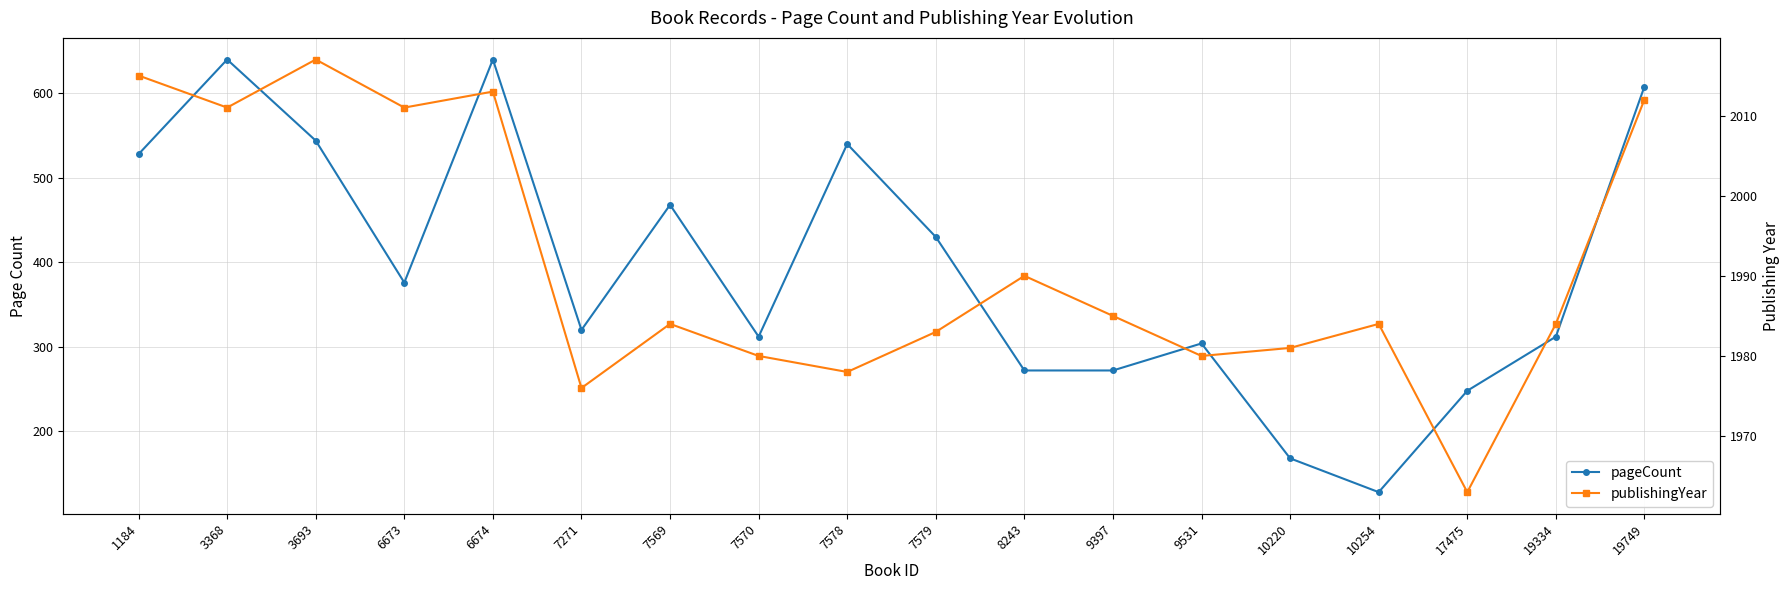

Is the value of pageCount at 7569 greater than the value of publishingYear at 7271?

No